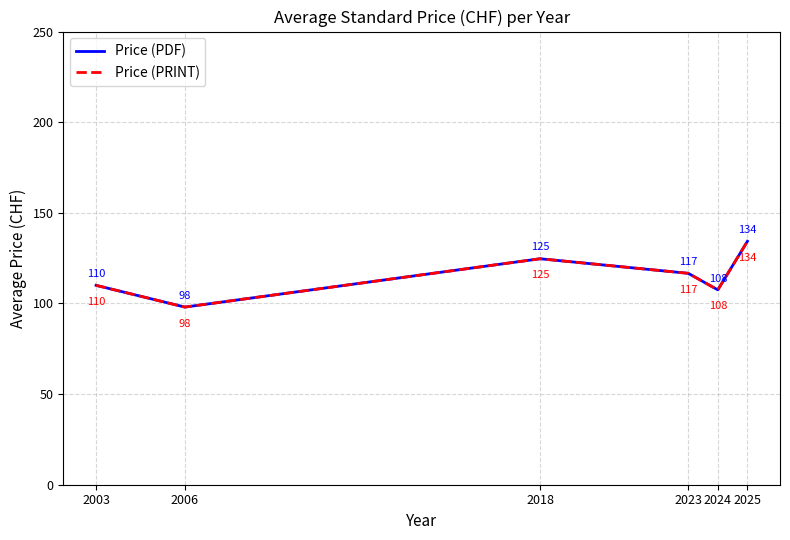

Is this an area chart (filled region under the line)?

No